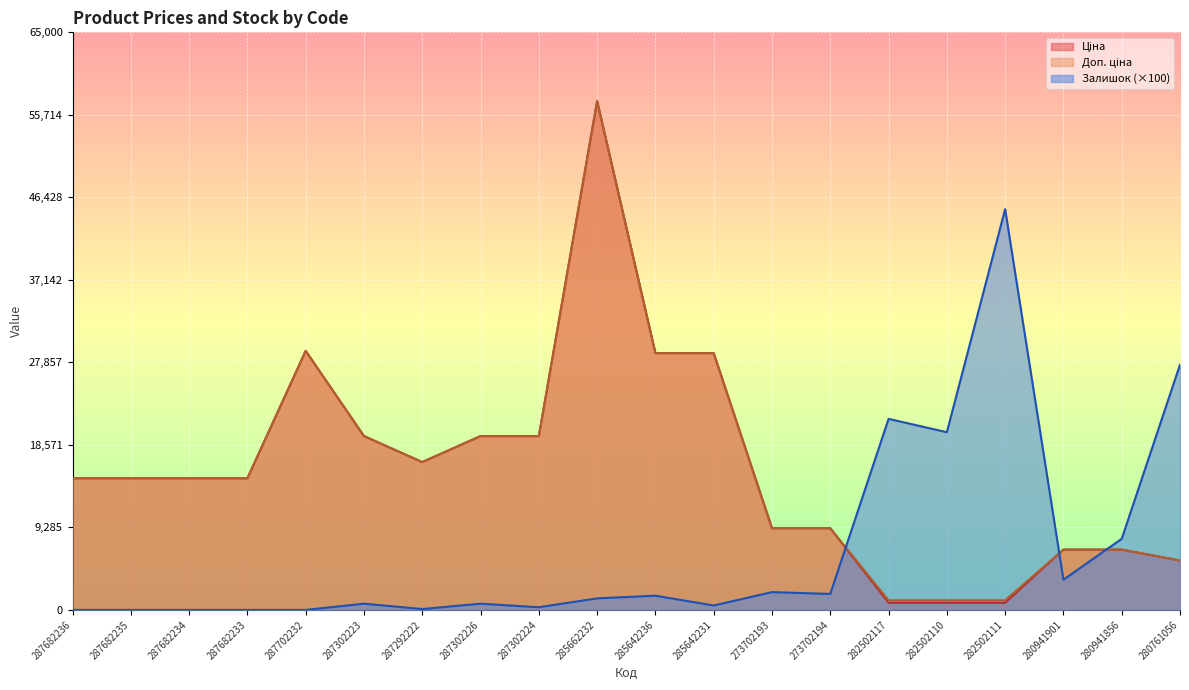

At how many categories does at least one series exceed 35174?

2